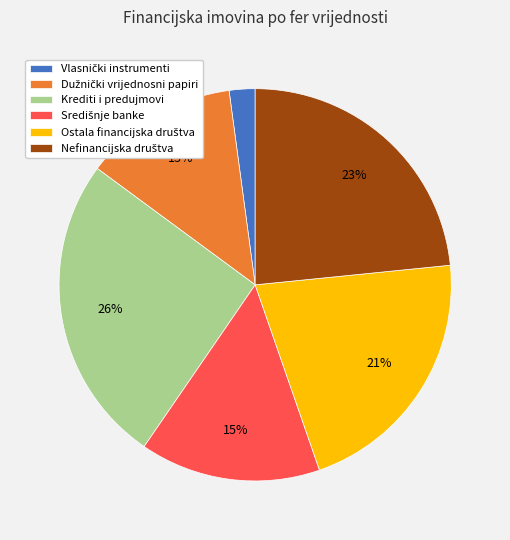

Is there any slice that represents more than half of the pie?

No